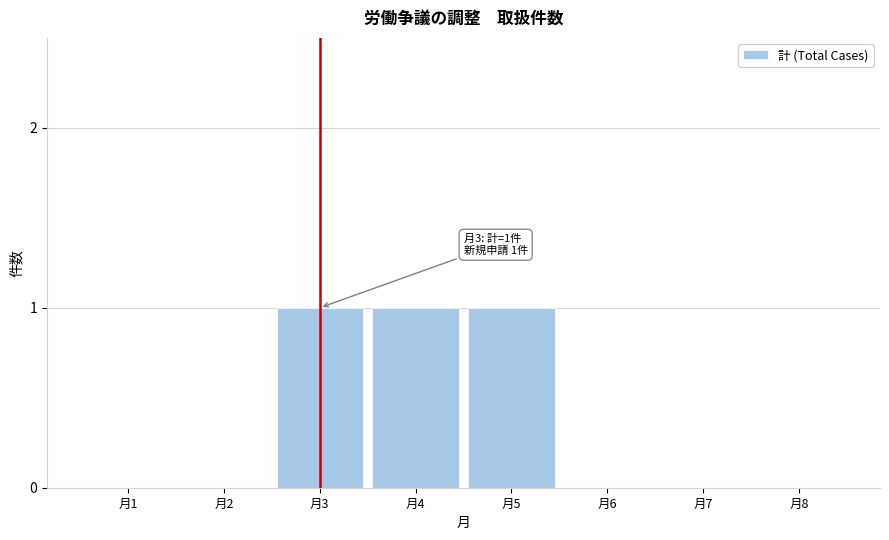

Reading right to left, what are all the values shown in this chart?

月8=0	月7=0	月6=0	月5=1	月4=1	月3=1	月2=0	月1=0